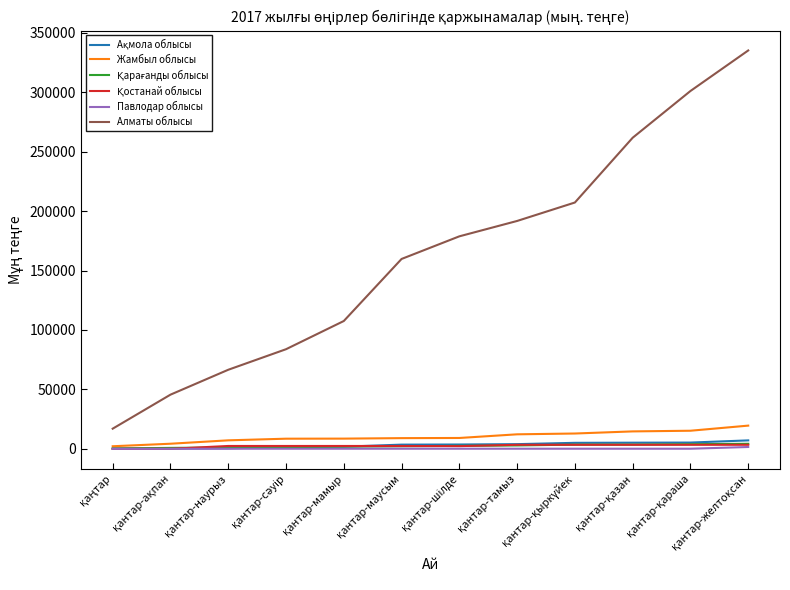

Which series has the widest spread of values?

Алматы облысы